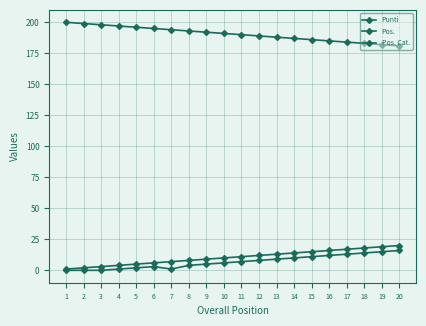

The value of Pos. at 12 is 12. True or false?

True